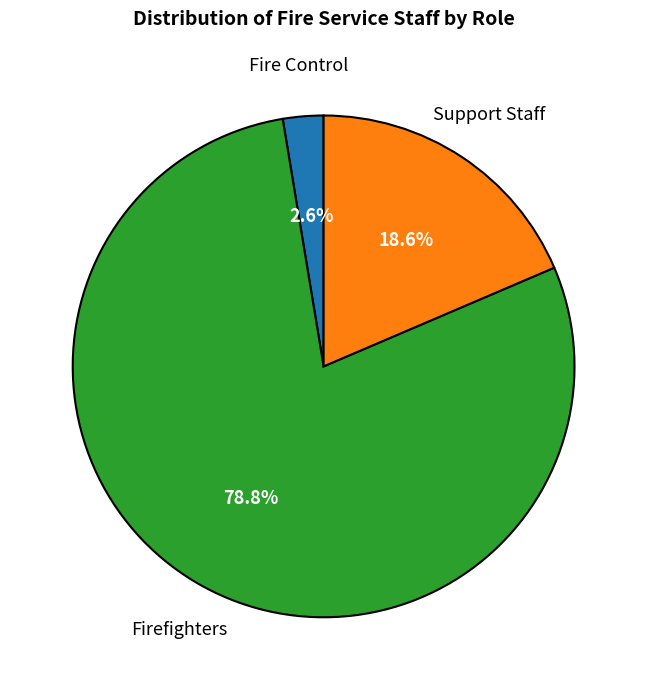

To the nearest percent, what portion does Firefighters represent?

79%